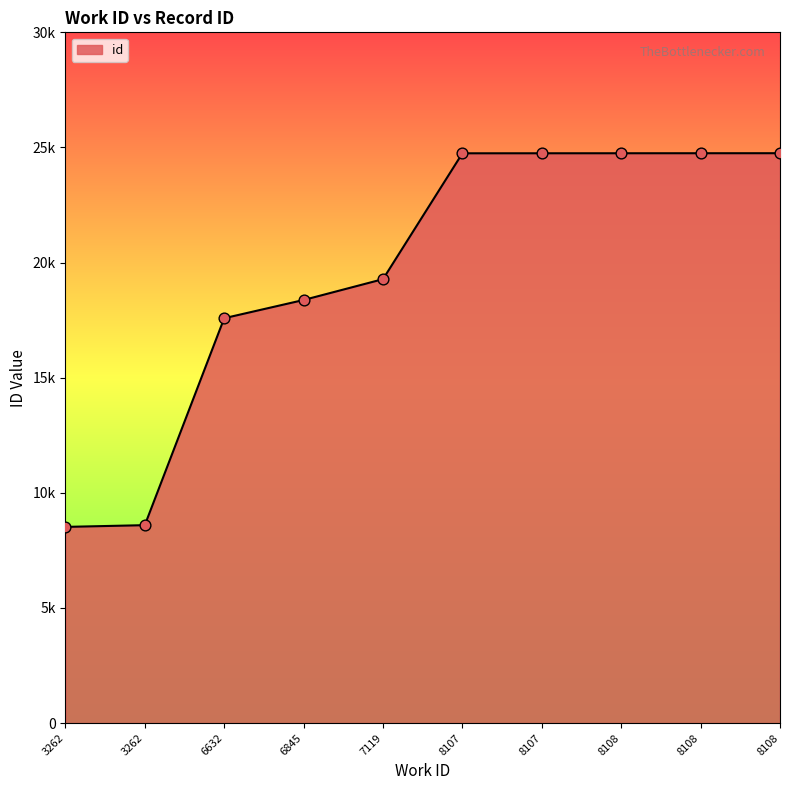

Between 3262 and 8108, which is larger?

8108